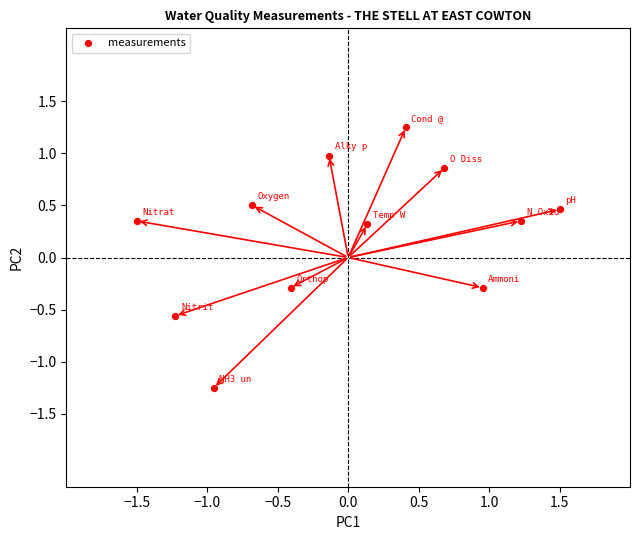

What is the range of X values (max minus min)?

3.0